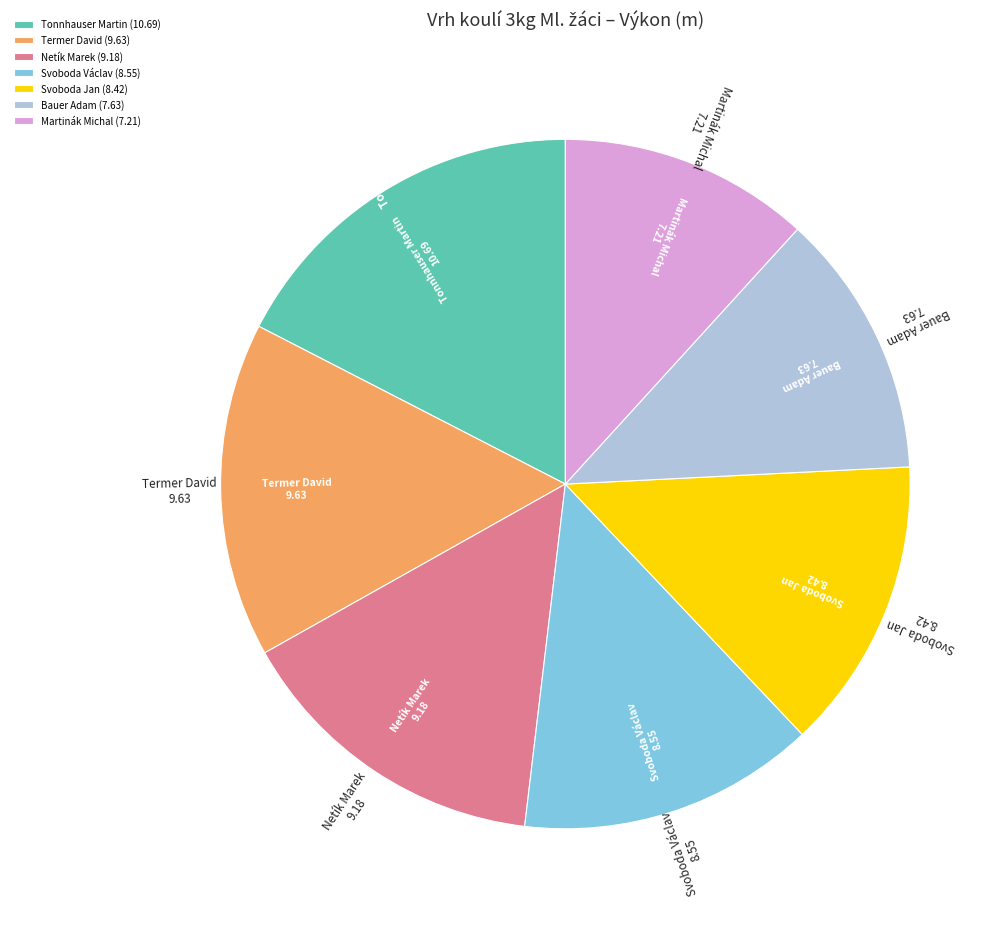

Which has a higher value, Tonnhauser Martin (10.69) or Termer David (9.63)?

Tonnhauser Martin (10.69)